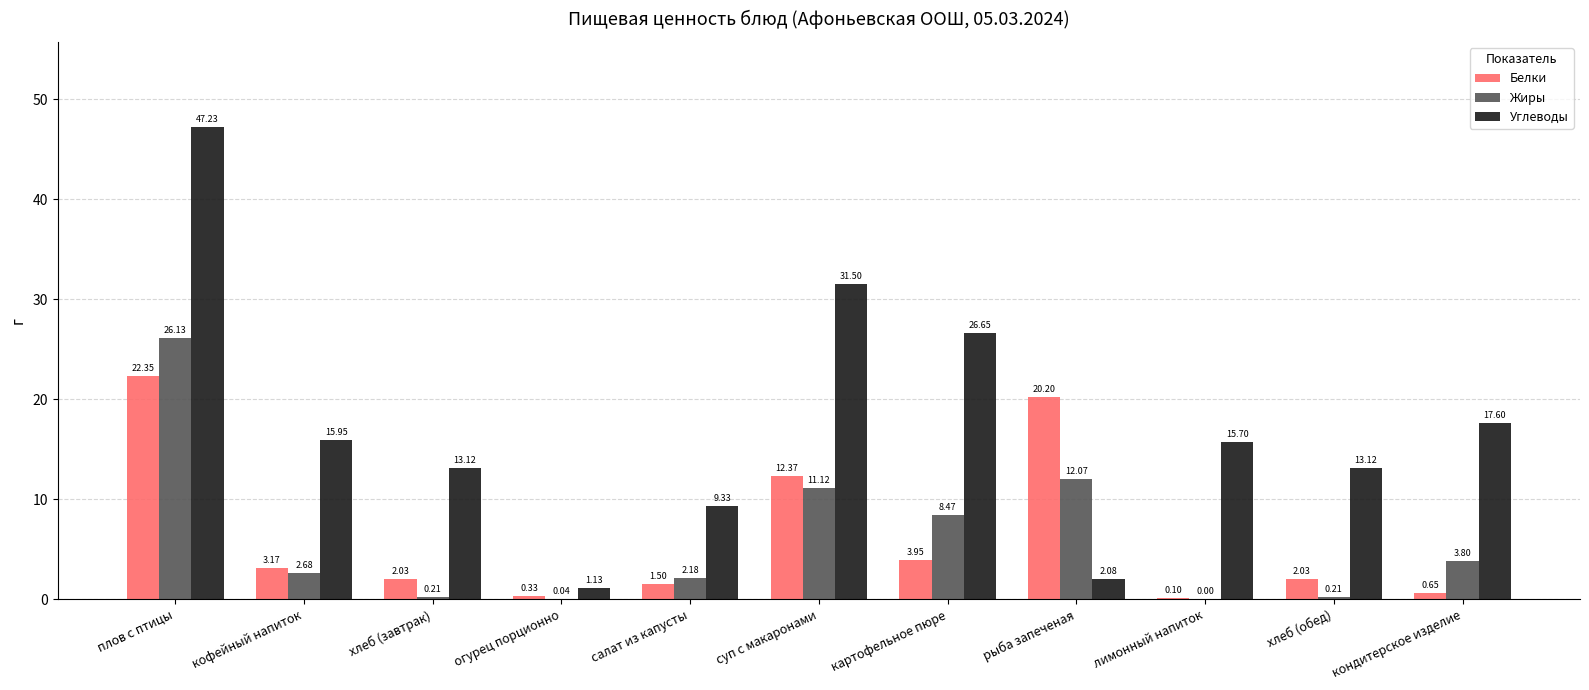

Between плов с птицы and рыба запеченая, which series saw the biggest shift?

Углеводы